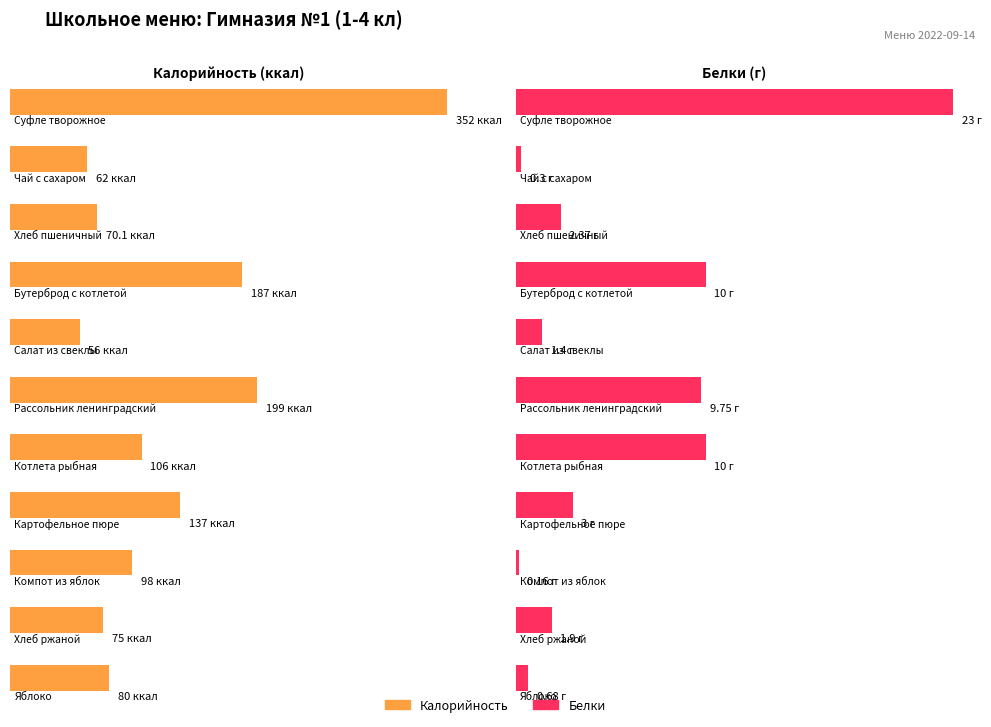

At which label is Калорийность closest to 204?

Рассольник ленинградский